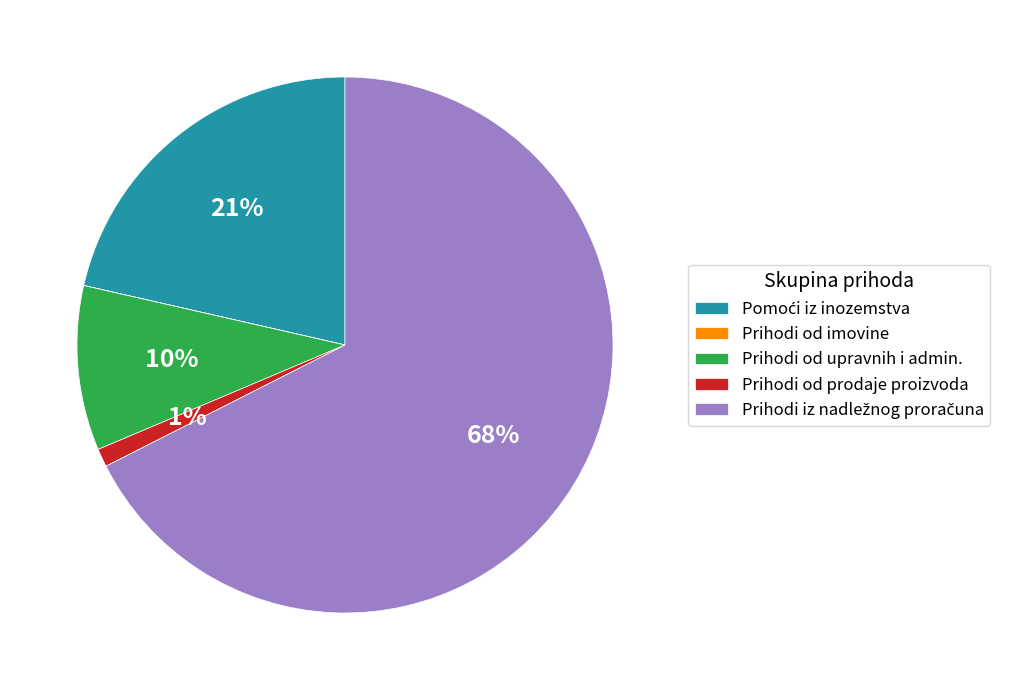

To the nearest percent, what is the difference between the largest and smallest slice percentages?

68%